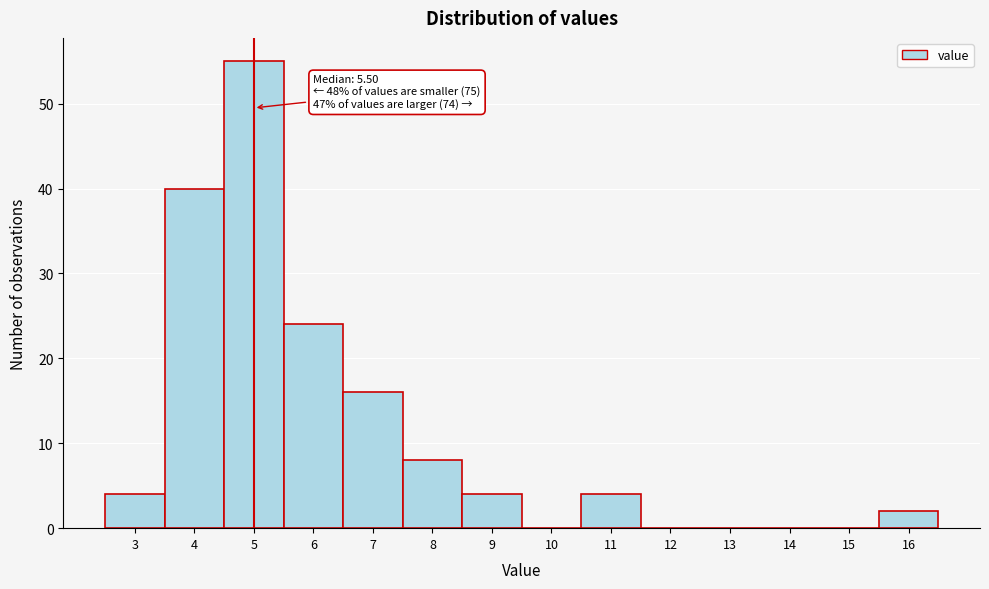

Reading left to right, transcribe all the data shown in this chart.

3=4	4=40	5=55	6=24	7=16	8=8	9=4	10=0	11=4	12=0	13=0	14=0	15=0	16=2